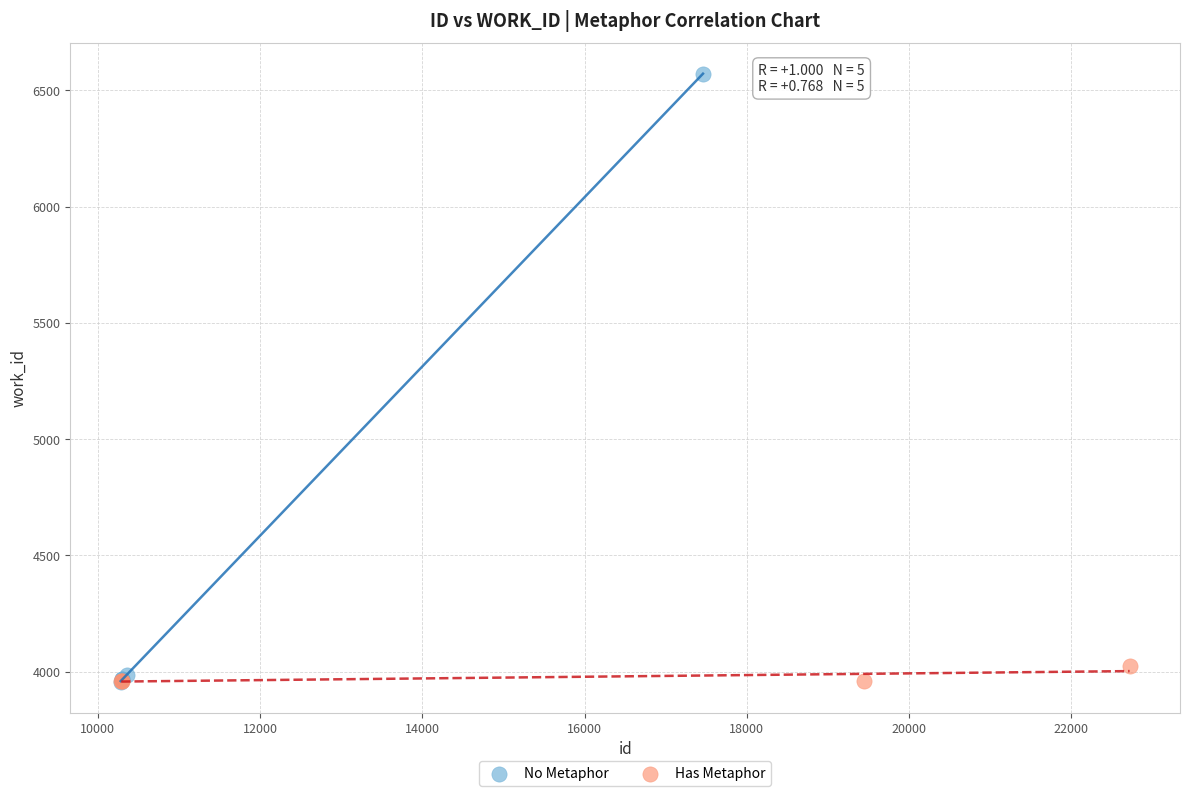

Which series has the largest Y range (max minus min)?

No Metaphor